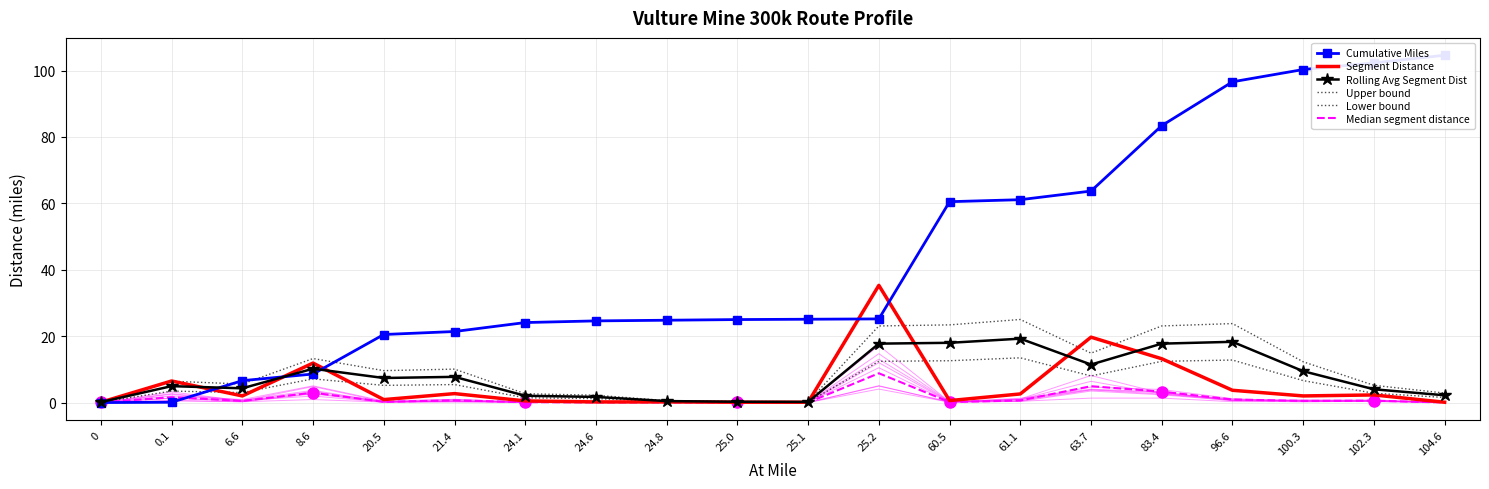

At which label does Lower bound first exceed 5?

8.6